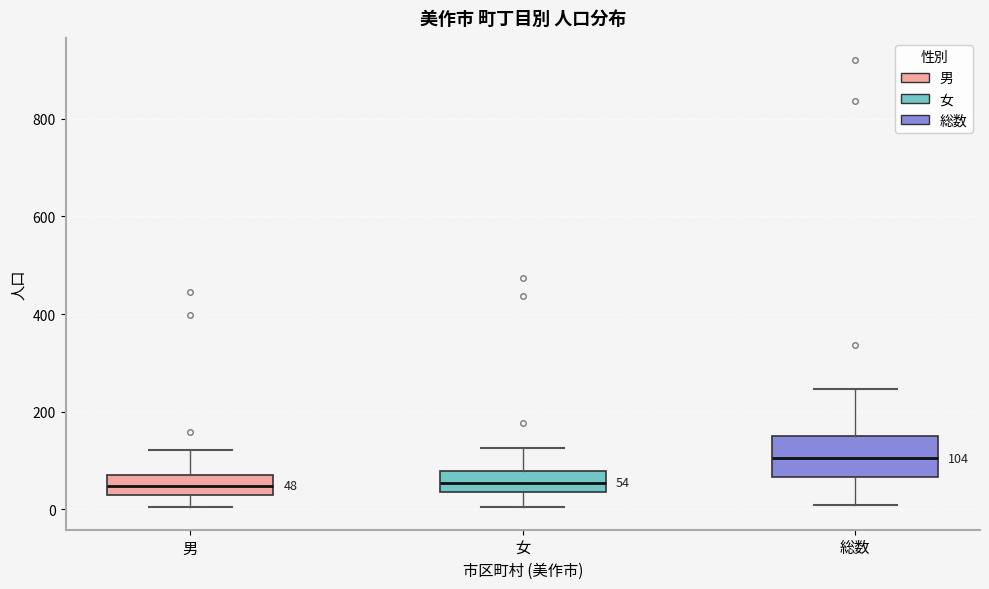

Which box has the highest median line?

総数